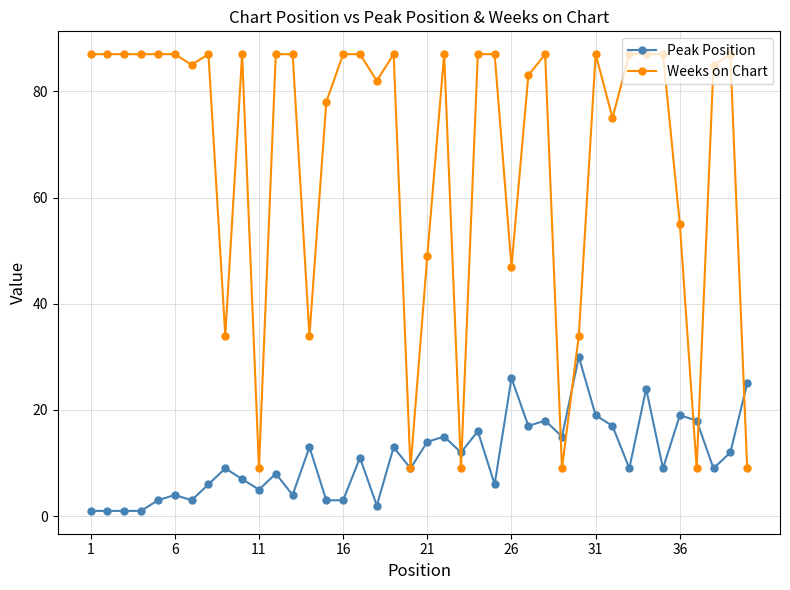

Rank the series by their maximum value, from highest to lowest.

Weeks on Chart, Peak Position